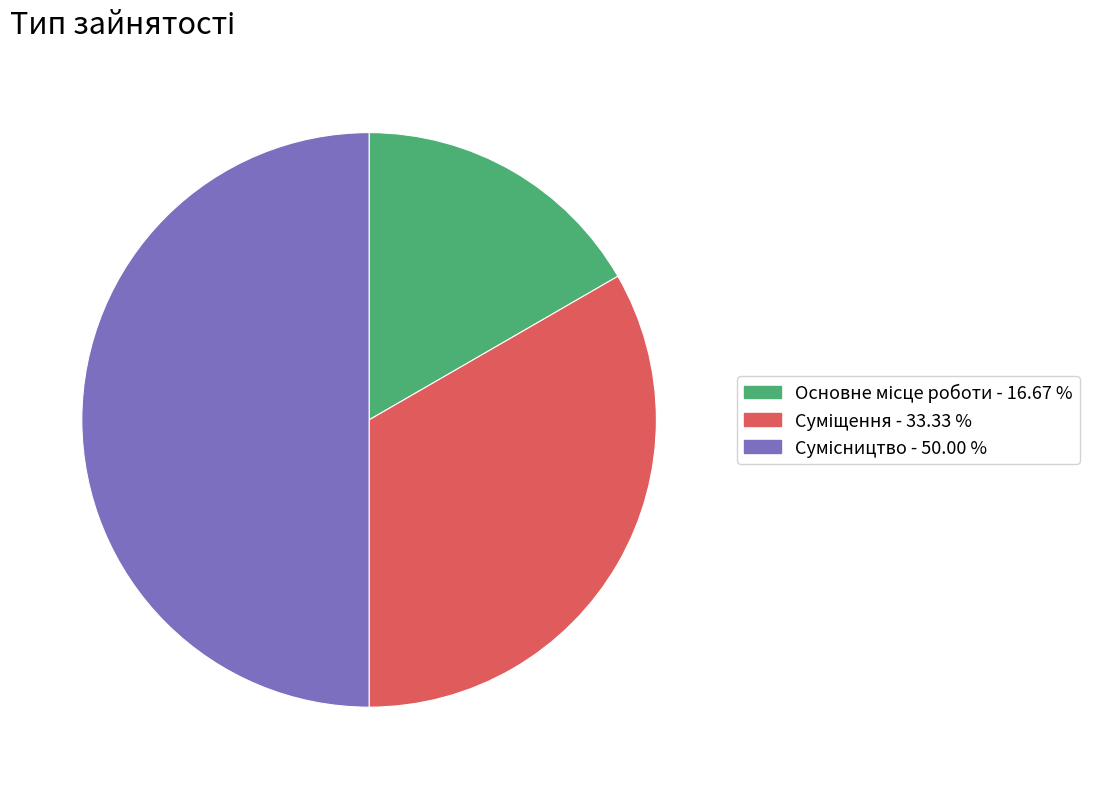

What percentage is the Сумісництво slice, to the nearest percent?

50%